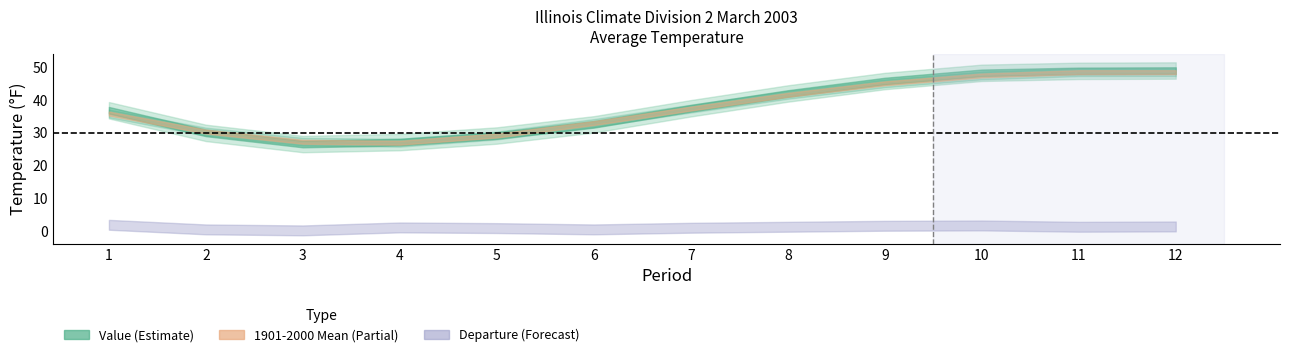

Where is 1901-2000 Mean nearest to the value 37?

7